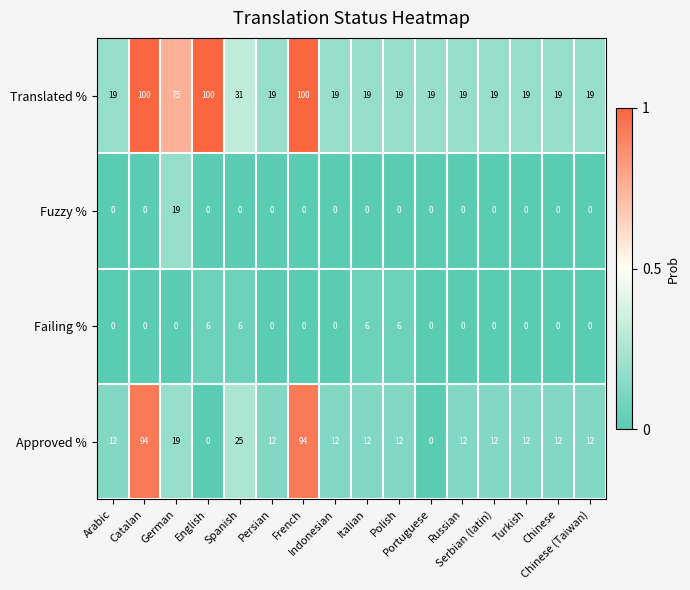

Rank the series by their maximum value, from lowest to highest.

Failing %, Fuzzy %, Approved %, Translated %